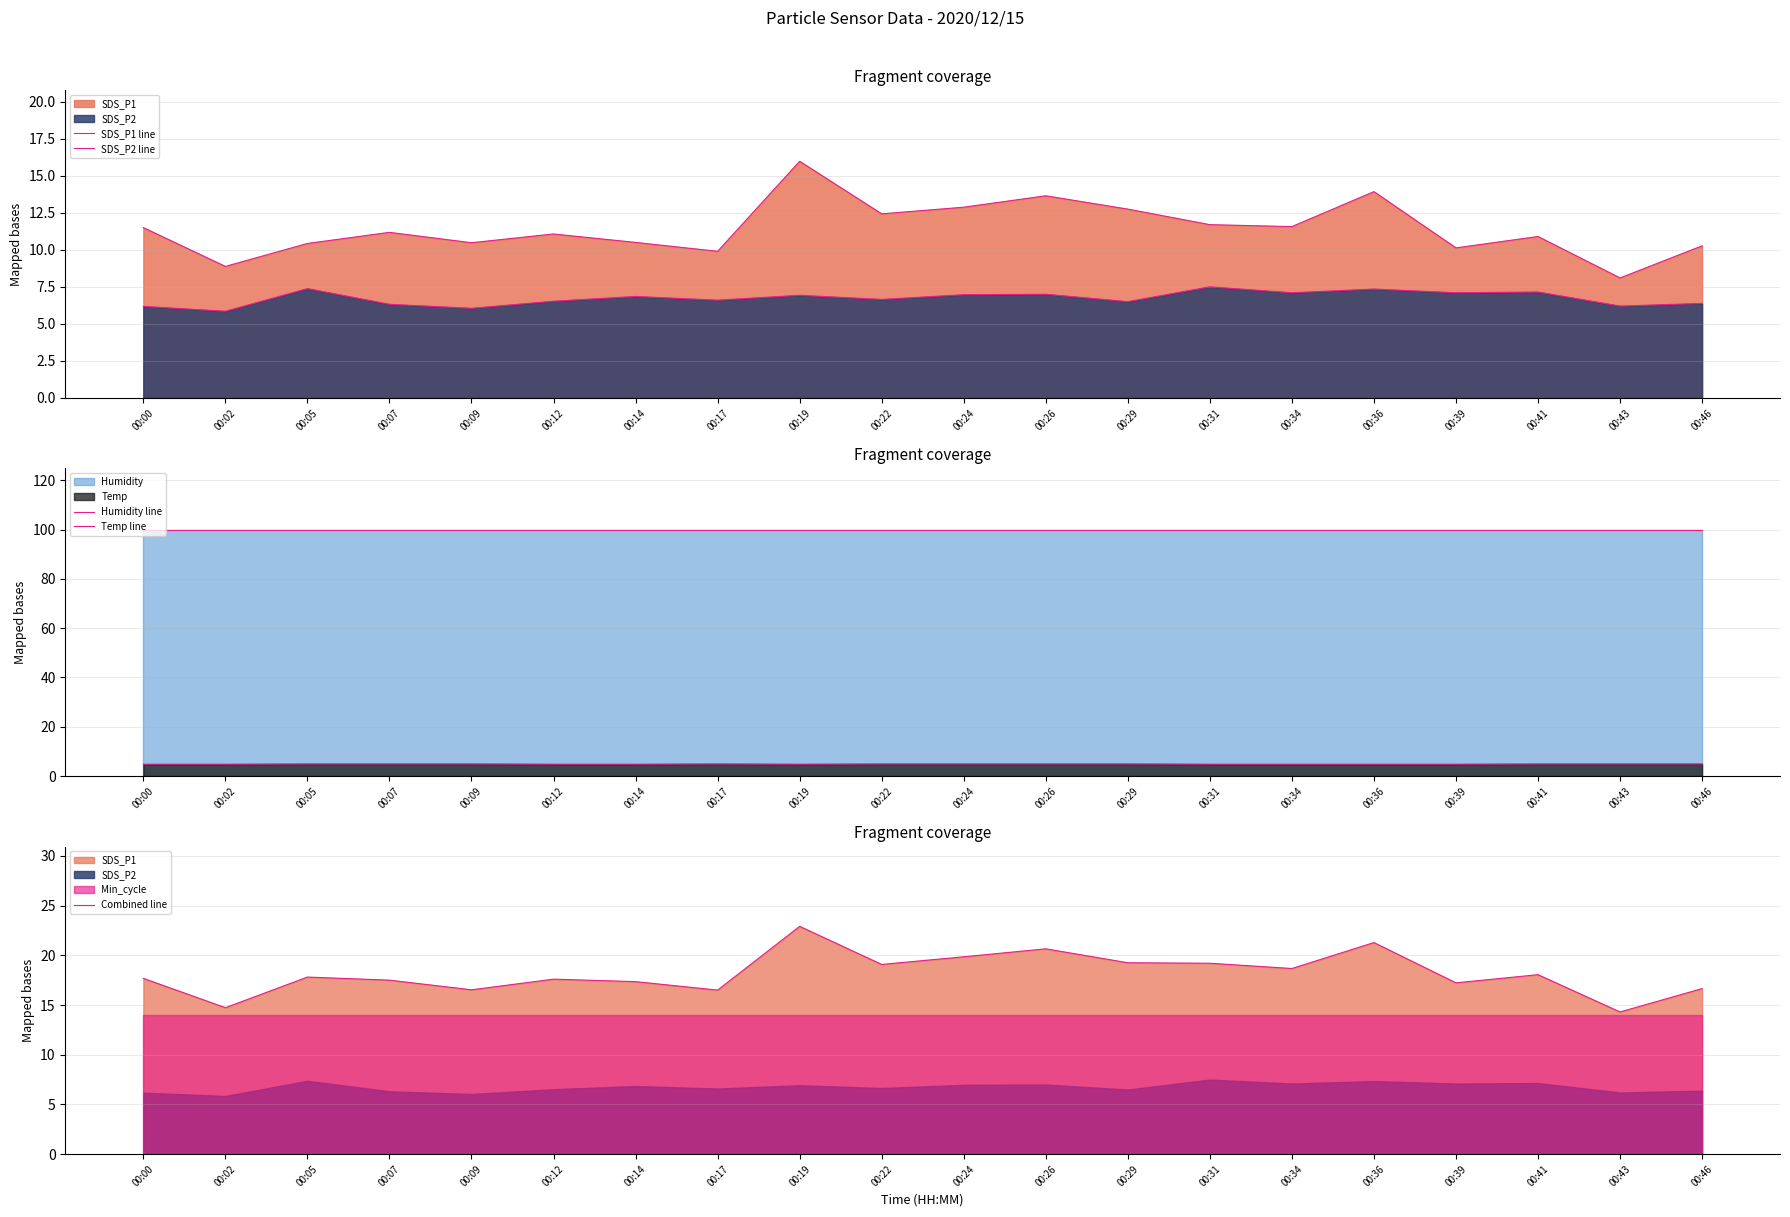

Reading left to right, list all the values displayed in this chart.

SDS_P1 line: 00:00=11.5	00:02=8.9	00:05=10.4	00:07=11.2	00:09=10.5	00:12=11.1	00:14=10.5	00:17=9.9	00:19=16.0	00:22=12.4	00:24=12.9	00:26=13.7	00:29=12.8	00:31=11.7	00:34=11.6	00:36=13.9	00:39=10.1	00:41=10.9	00:43=8.1	00:46=10.3
SDS_P2 line: 00:00=6.2	00:02=5.8	00:05=7.4	00:07=6.3	00:09=6.0	00:12=6.5	00:14=6.8	00:17=6.6	00:19=6.9	00:22=6.7	00:24=7.0	00:26=7.0	00:29=6.5	00:31=7.5	00:34=7.1	00:36=7.3	00:39=7.1	00:41=7.2	00:43=6.2	00:46=6.4
Humidity line: 00:00=99.9	00:02=99.9	00:05=99.9	00:07=99.9	00:09=99.9	00:12=99.9	00:14=99.9	00:17=99.9	00:19=99.9	00:22=99.9	00:24=99.9	00:26=99.9	00:29=99.9	00:31=99.9	00:34=99.9	00:36=99.9	00:39=99.9	00:41=99.9	00:43=99.9	00:46=99.9
Temp line: 00:00=4.8	00:02=4.8	00:05=4.9	00:07=4.9	00:09=4.9	00:12=4.8	00:14=4.8	00:17=4.9	00:19=4.8	00:22=4.9	00:24=4.9	00:26=4.9	00:29=4.9	00:31=4.8	00:34=4.8	00:36=4.8	00:39=4.8	00:41=4.9	00:43=4.9	00:46=4.9
Combined line: 00:00=17.7	00:02=14.7	00:05=17.8	00:07=17.5	00:09=16.5	00:12=17.6	00:14=17.4	00:17=16.5	00:19=22.9	00:22=19.1	00:24=19.9	00:26=20.6	00:29=19.2	00:31=19.2	00:34=18.7	00:36=21.3	00:39=17.2	00:41=18.1	00:43=14.3	00:46=16.6